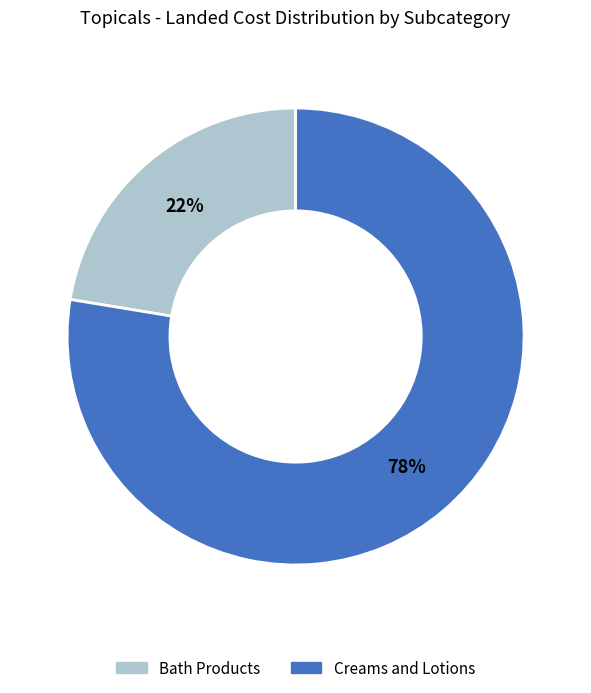

What percentage is the Creams and Lotions slice, to the nearest percent?

78%